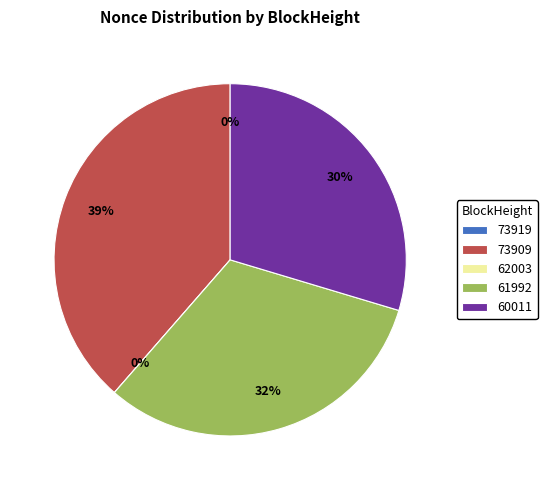

Which slice is the smallest?

62003